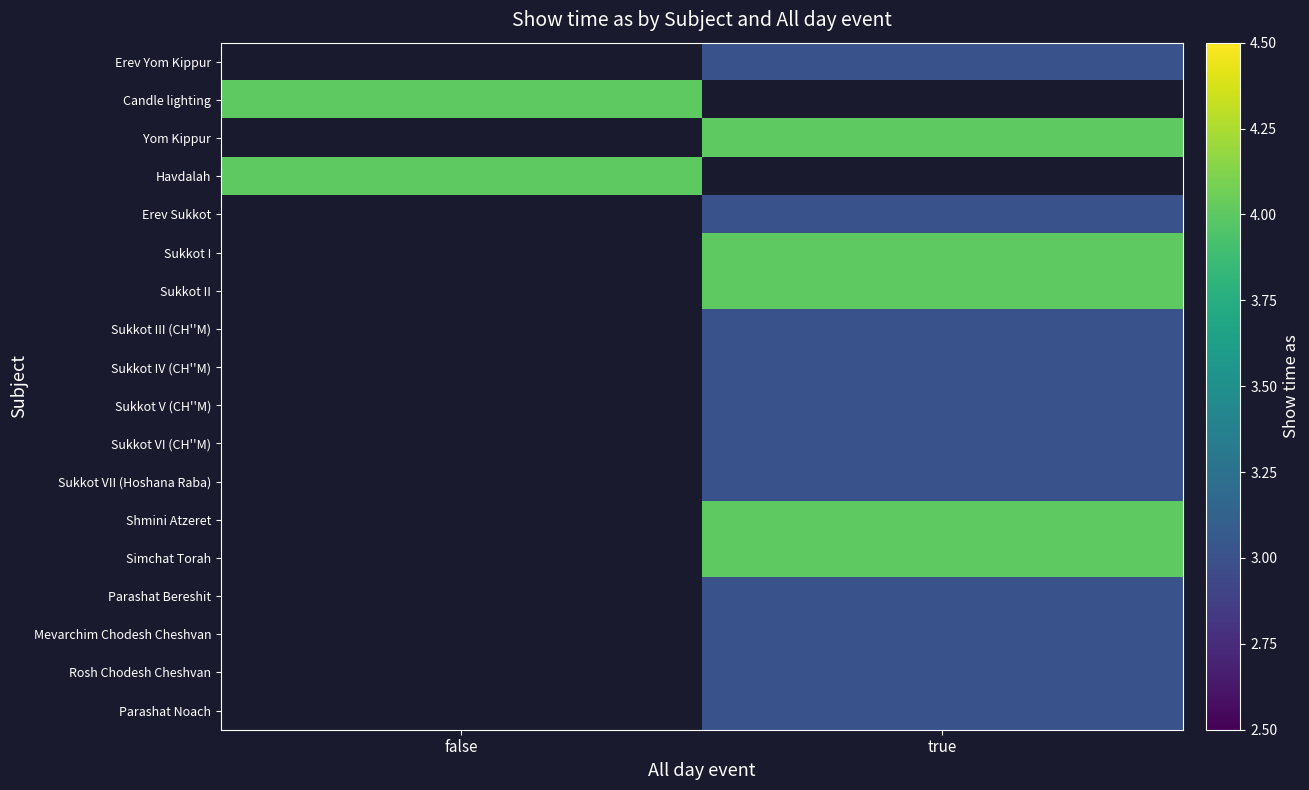

The value of Candle lighting at false is 4.0. True or false?

True